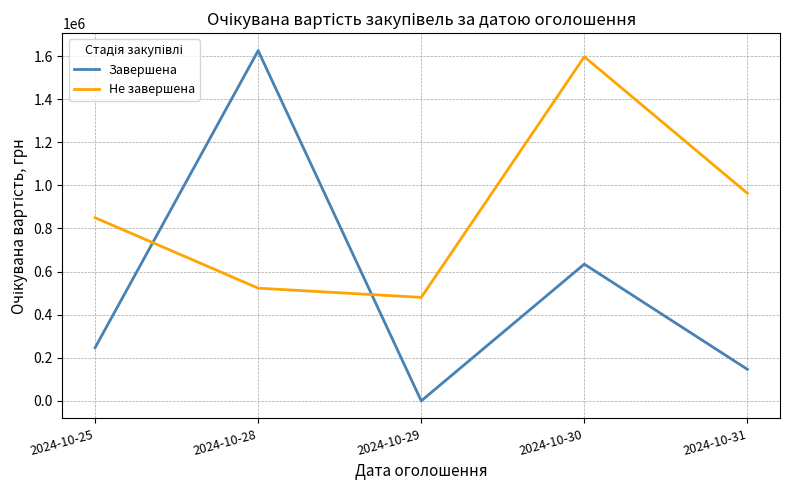

Which series changed the most between 2024-10-29 and 2024-10-31?

Не завершена